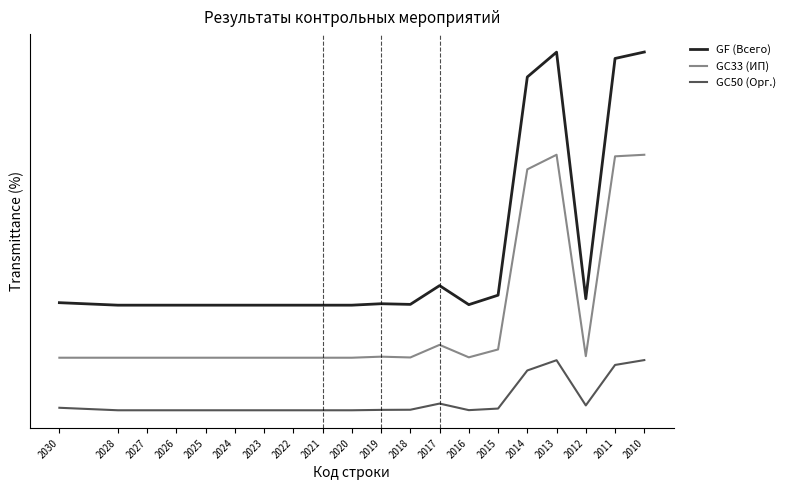

What is the sum of the GC33 (ИП) values at 2027 and 2025?

800